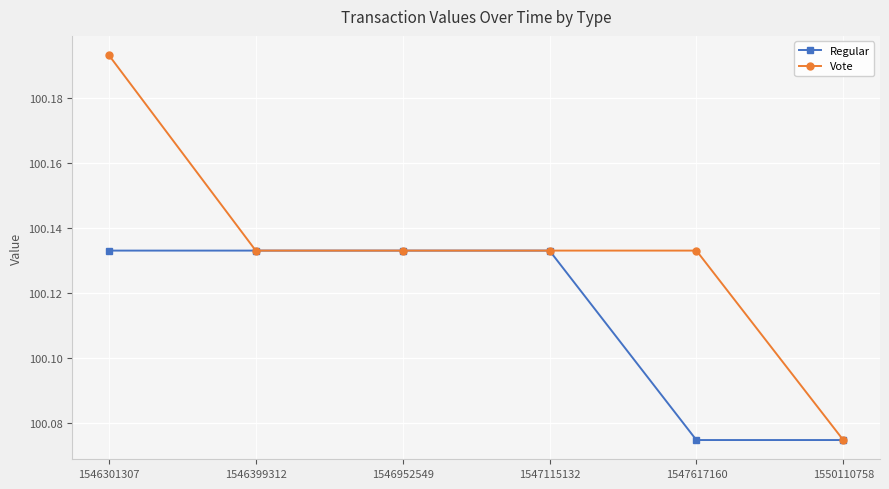

Between 1546301307 and 1550110758, which series saw the biggest shift?

Vote